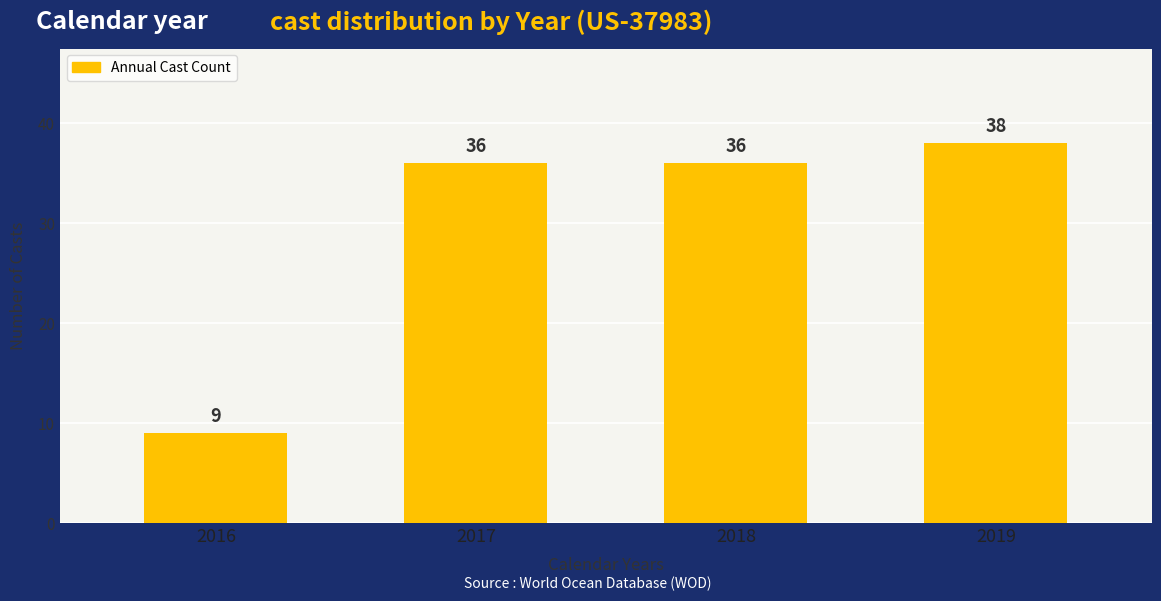

Which category has the lowest value across all series?

2016